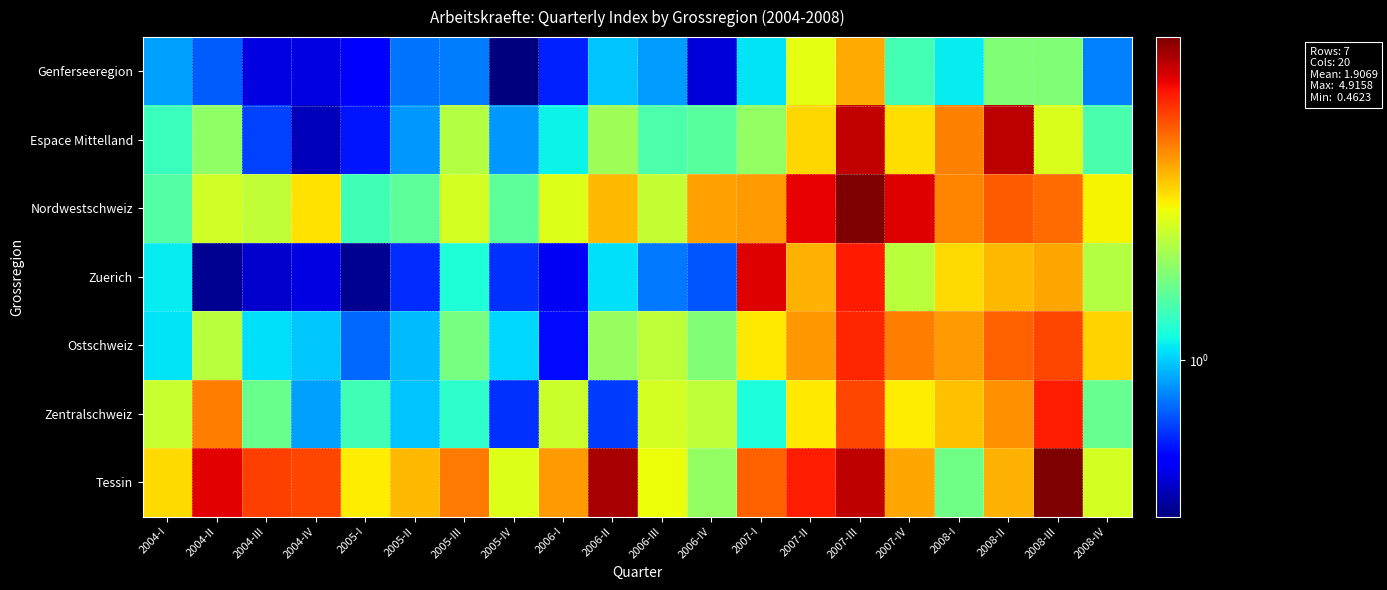

What is the total value across all series at 2007-II?

19.4